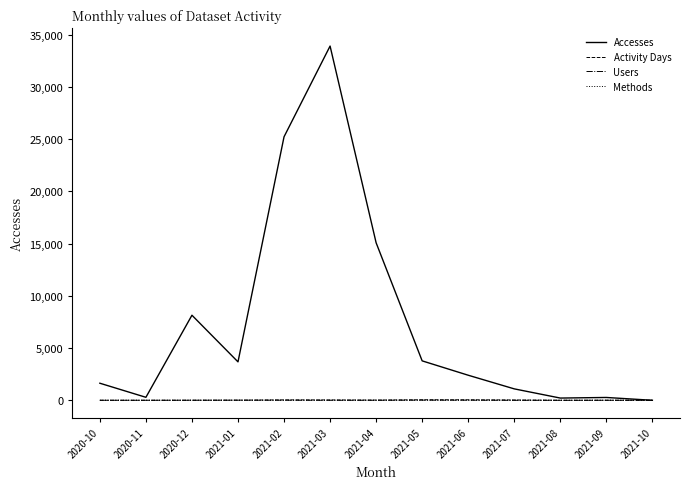

How many series are shown in this chart?

4